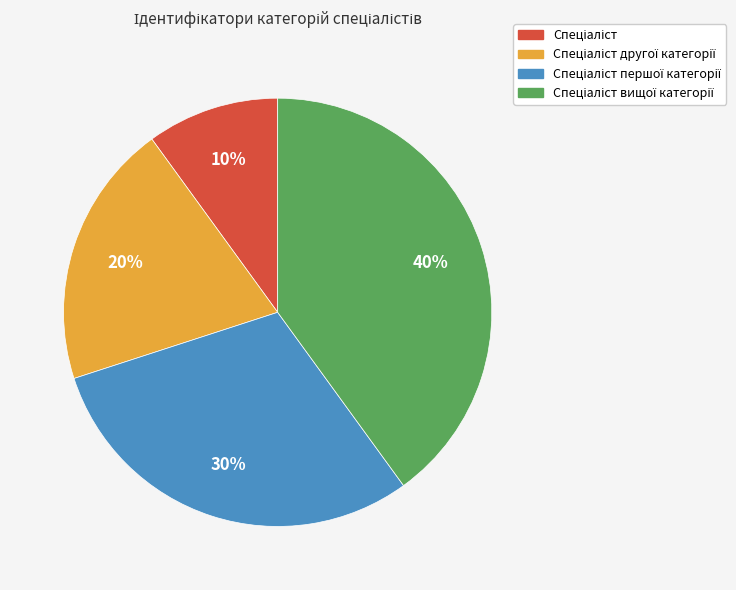

Is there a majority slice in this chart?

No